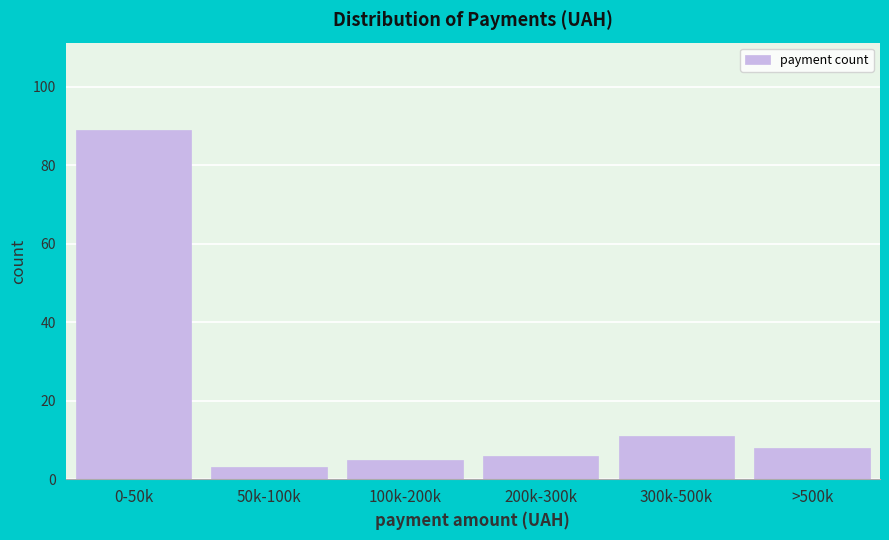

Reading right to left, list all the values displayed in this chart.

8	11	6	5	3	89